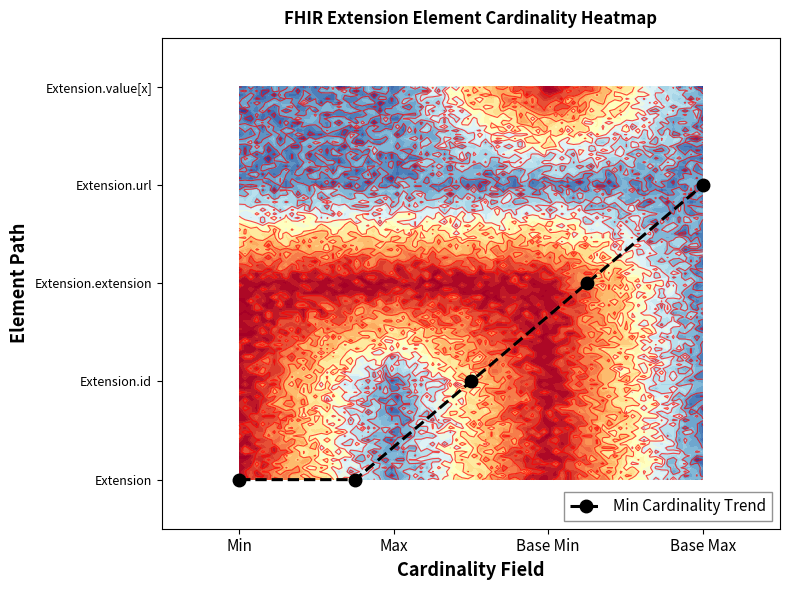

How many data points are above 1?

2